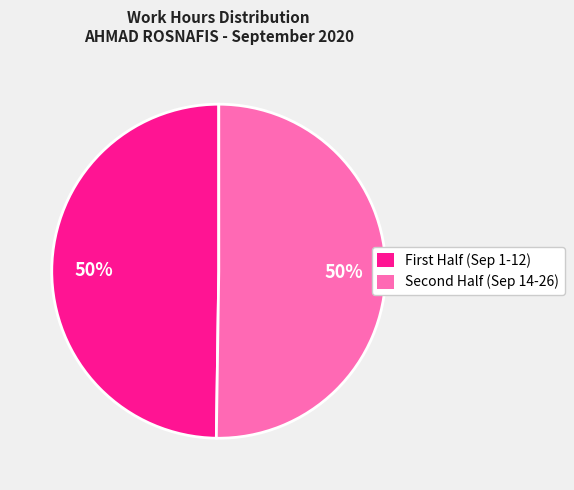

To the nearest percent, what is the average slice percentage?

50%